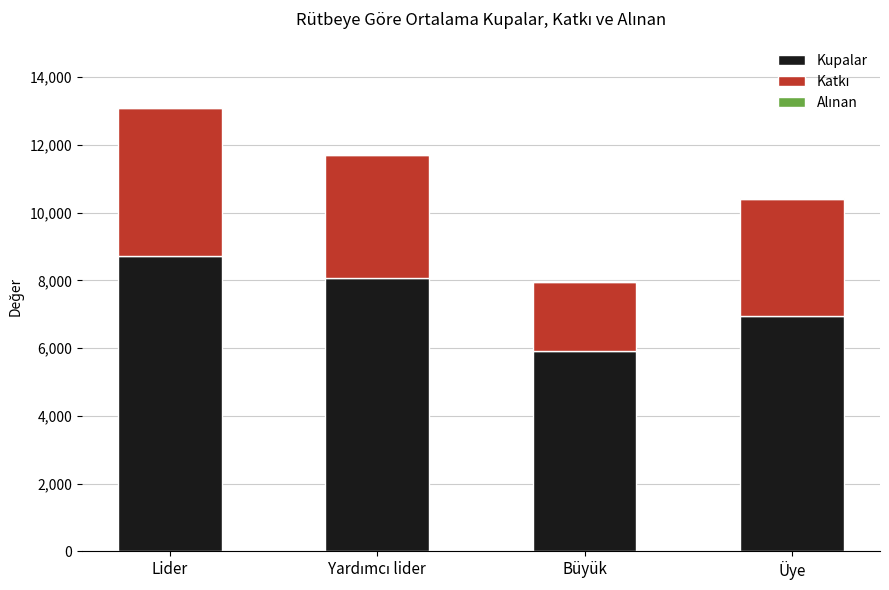

At which category is the sum across all series the highest?

Lider